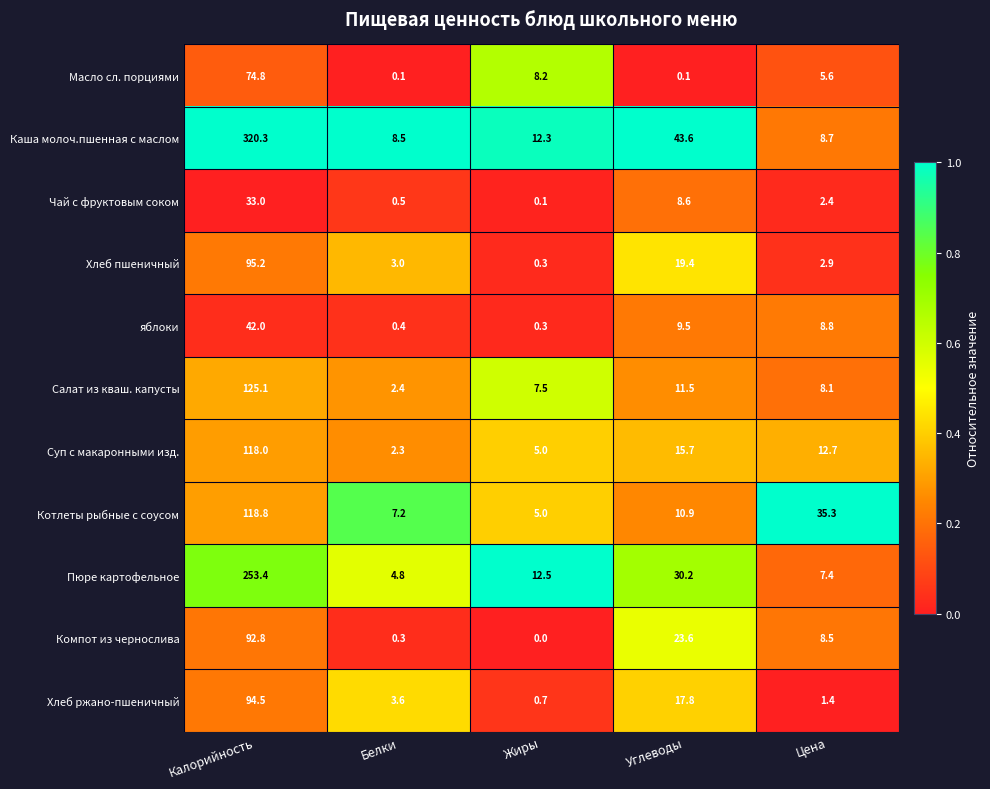

The value of яблоки at Углеводы is 15.0. True or false?

False